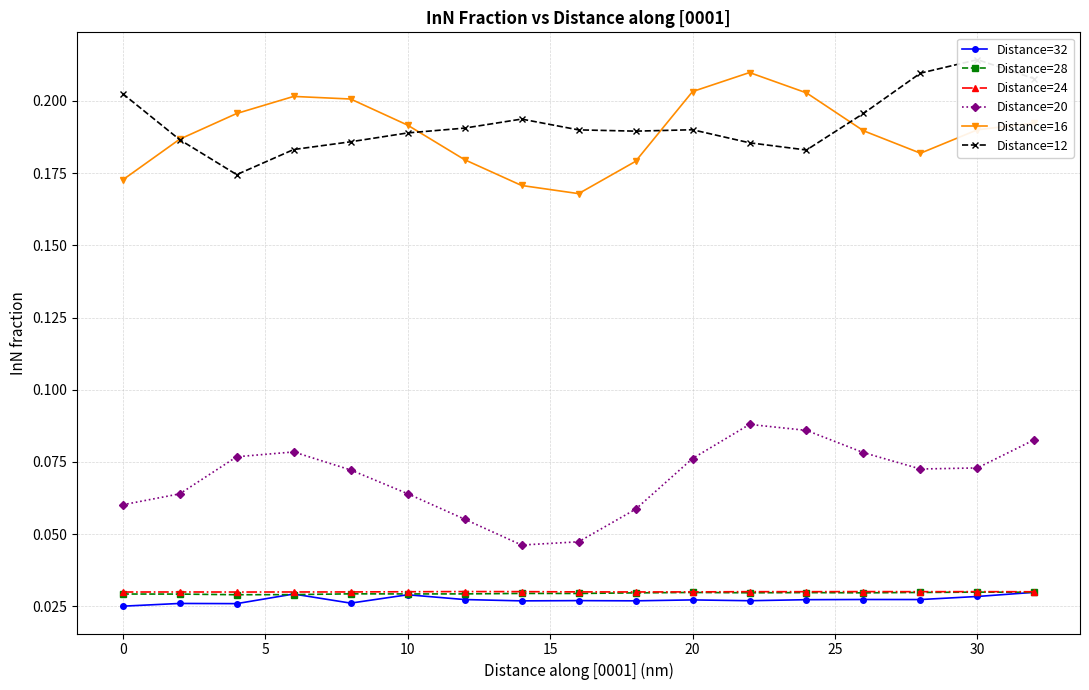

How many categories are shown in the chart?

17